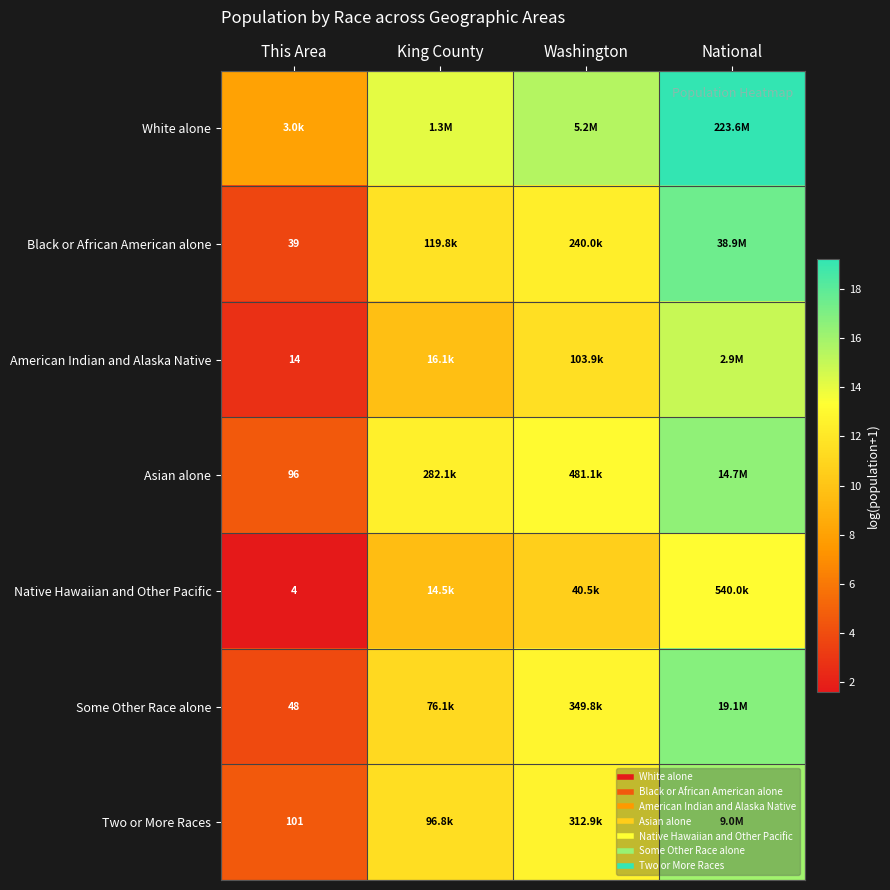

Rank the series by their maximum value, from highest to lowest.

White alone, Black or African American alone, Some Other Race alone, Asian alone, Two or More Races, American Indian and Alaska Native, Native Hawaiian and Other Pacific